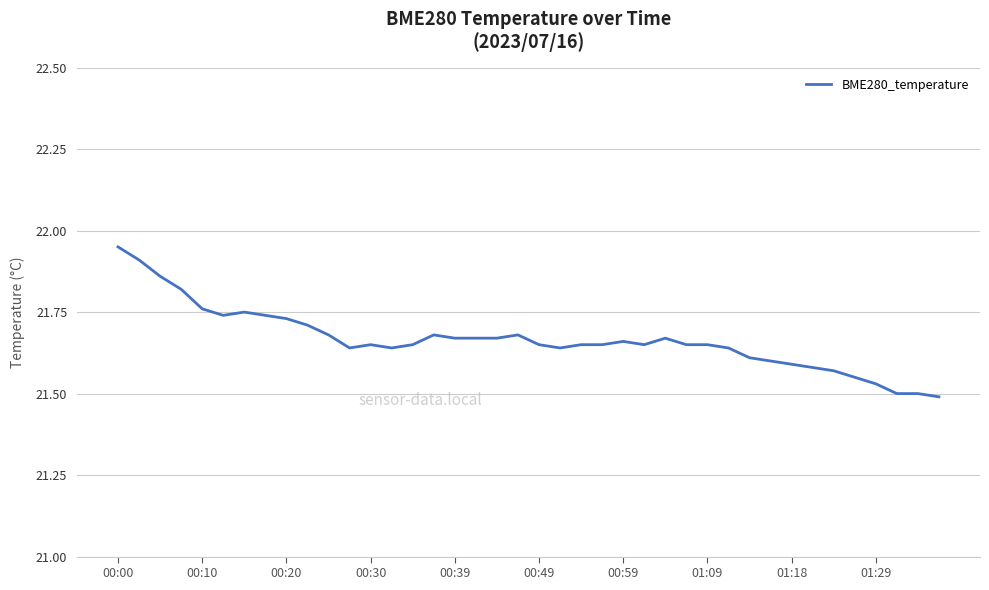

What is the difference between the maximum and minimum values?

0.5